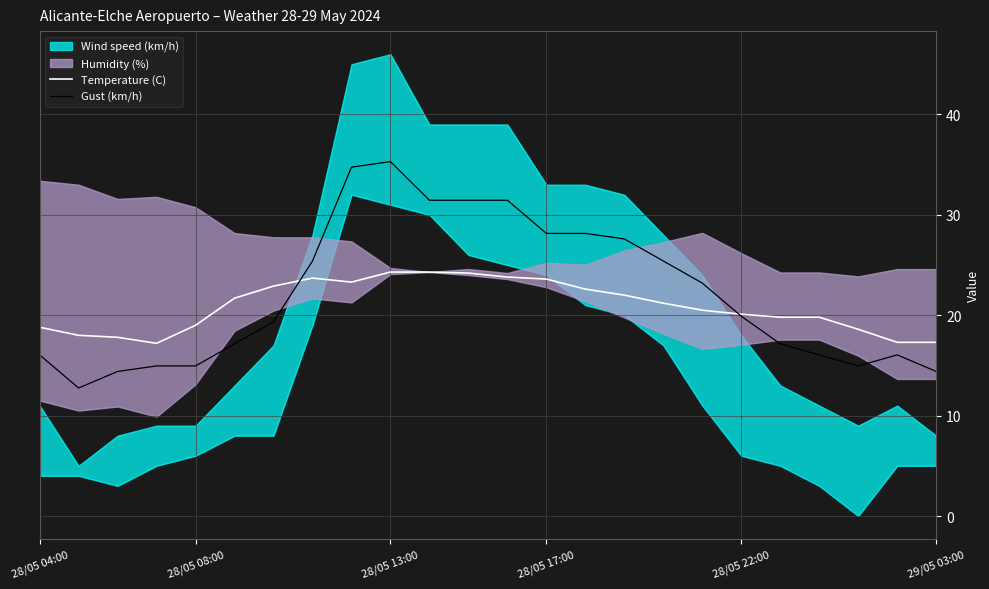

Is it true that Gust (km/h) equals 20.0 at 29/05 03:00?

False